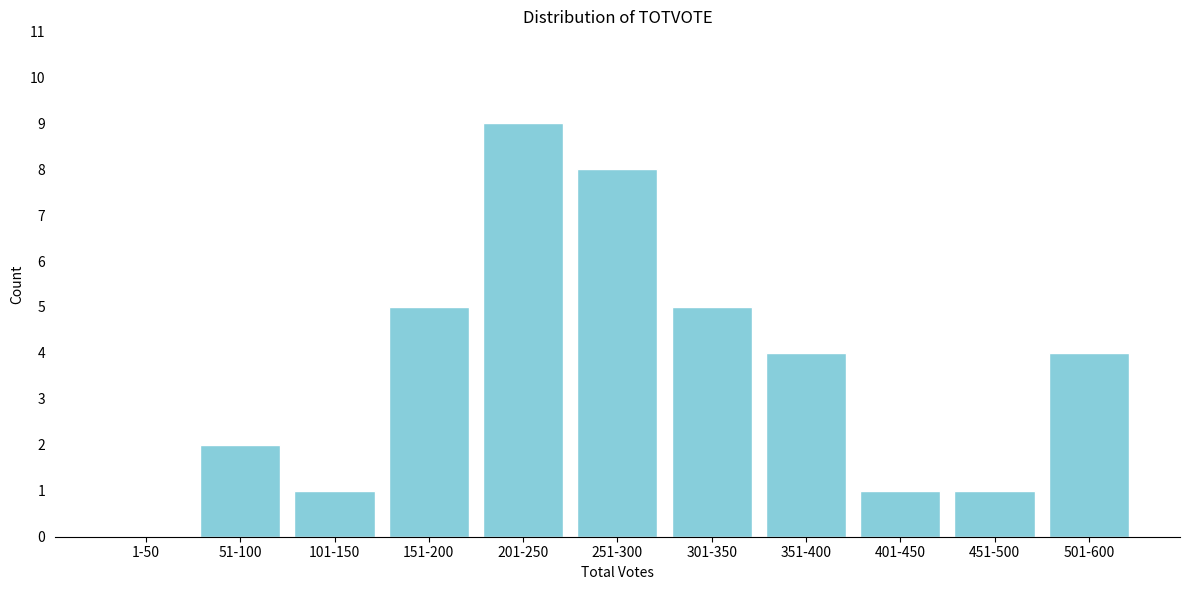

Reading left to right, list all the values displayed in this chart.

1-50=0	51-100=2	101-150=1	151-200=5	201-250=9	251-300=8	301-350=5	351-400=4	401-450=1	451-500=1	501-600=4